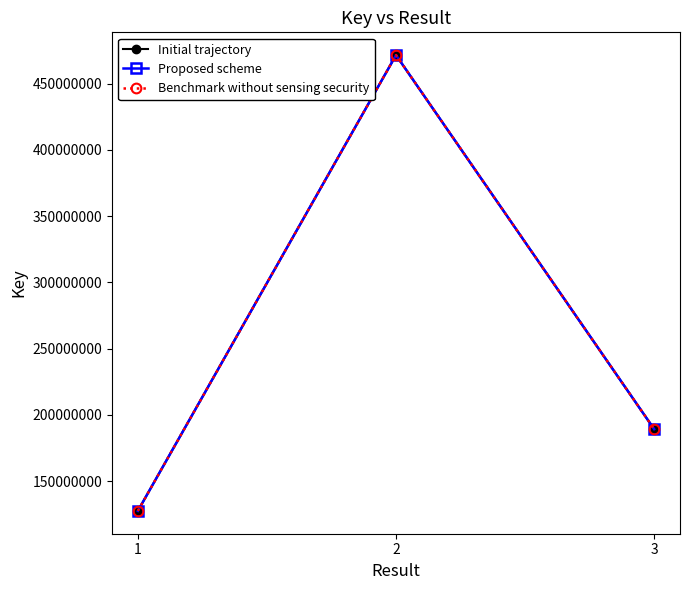

What are all the series names shown in the legend?

Initial trajectory, Proposed scheme, Benchmark without sensing security